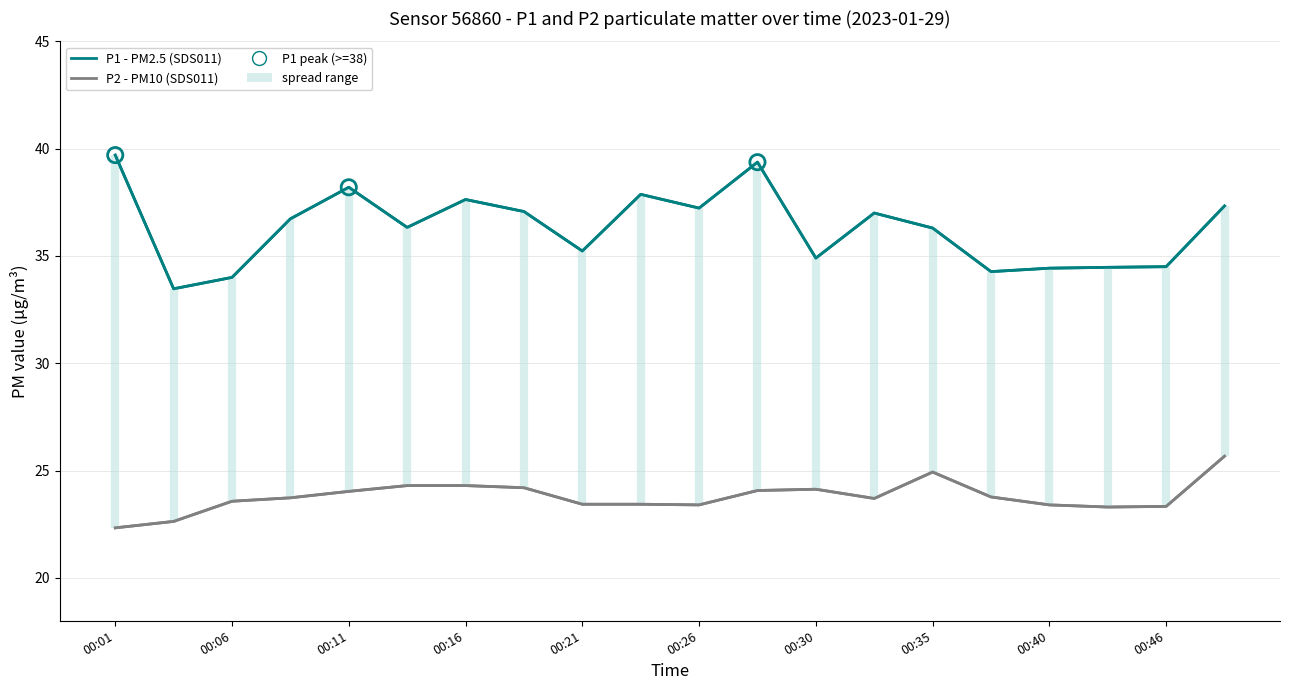

At which category is the sum across all series the highest?

00:28